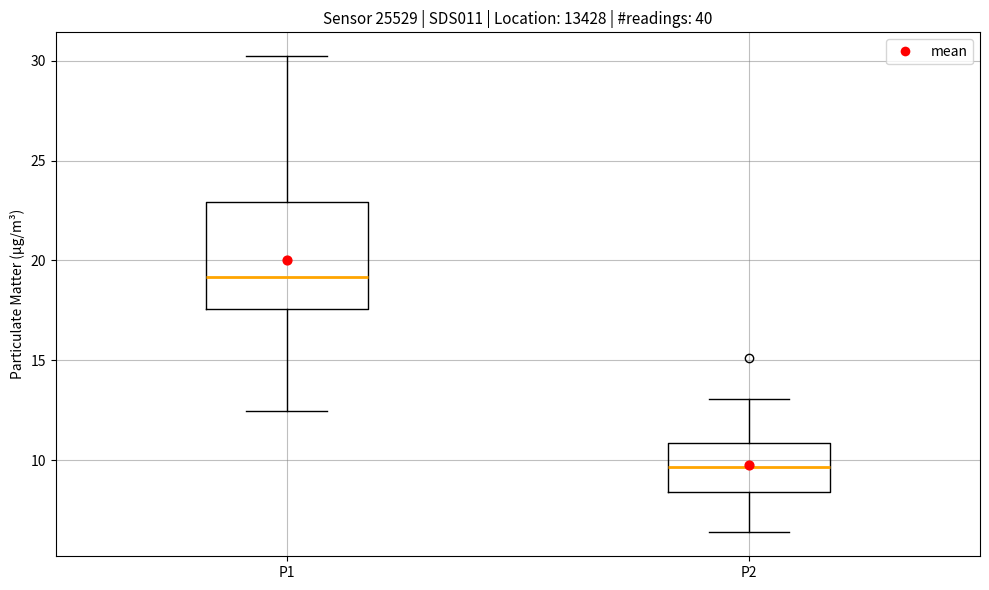

Which box has the lowest median line?

P2